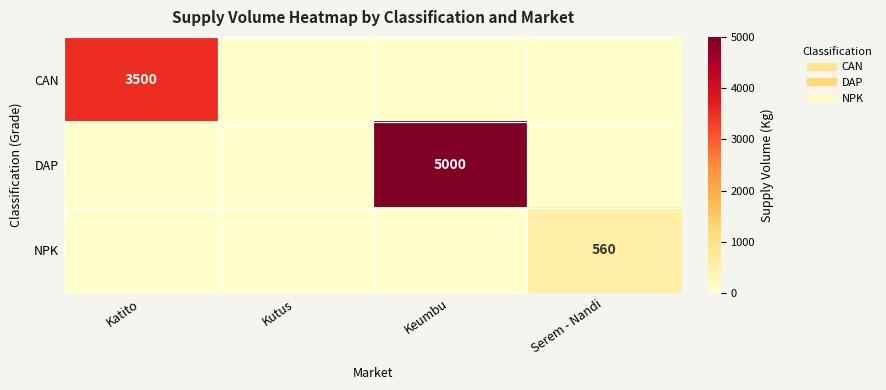

Which series has the widest spread of values?

DAP